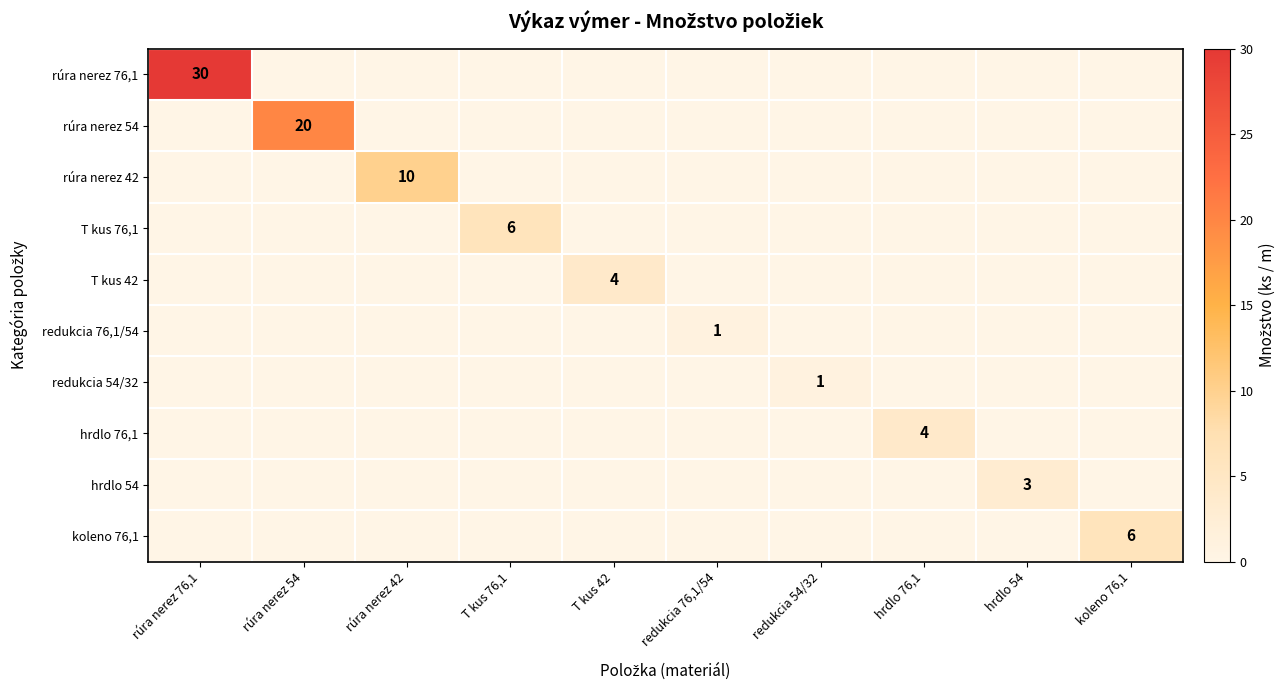

How many values in rúra nerez 54 are above zero?

1